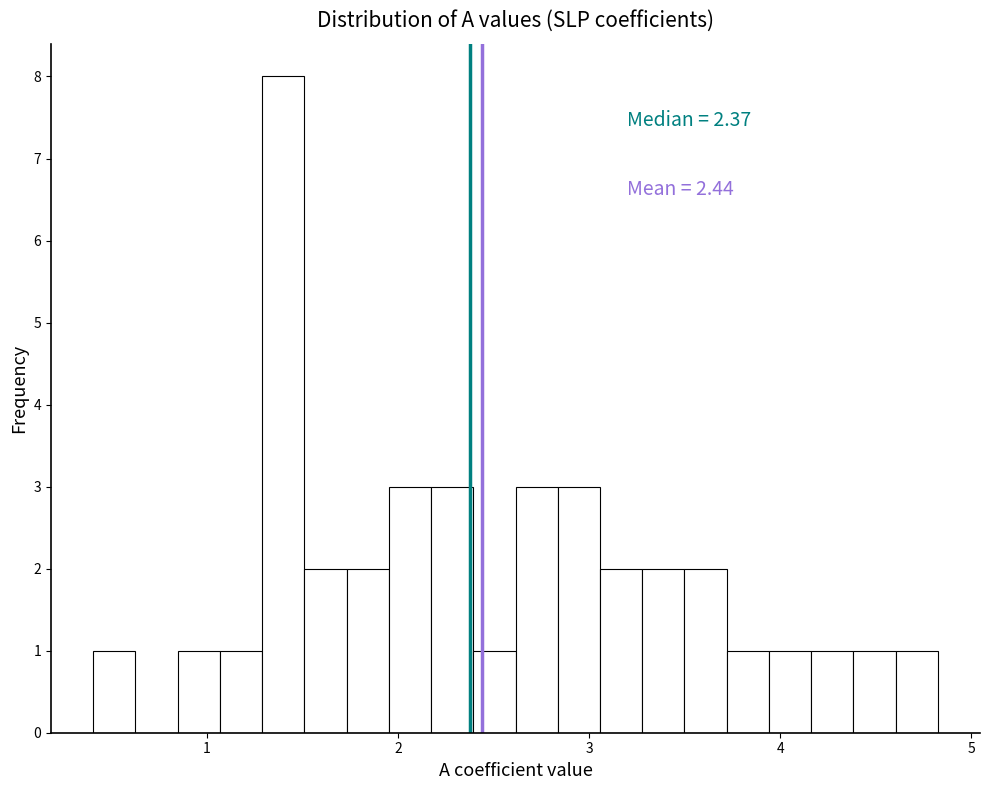

Around what value on the x-axis is the tallest bar? Give the approximate position of its centre, as read against the axis.

1.4